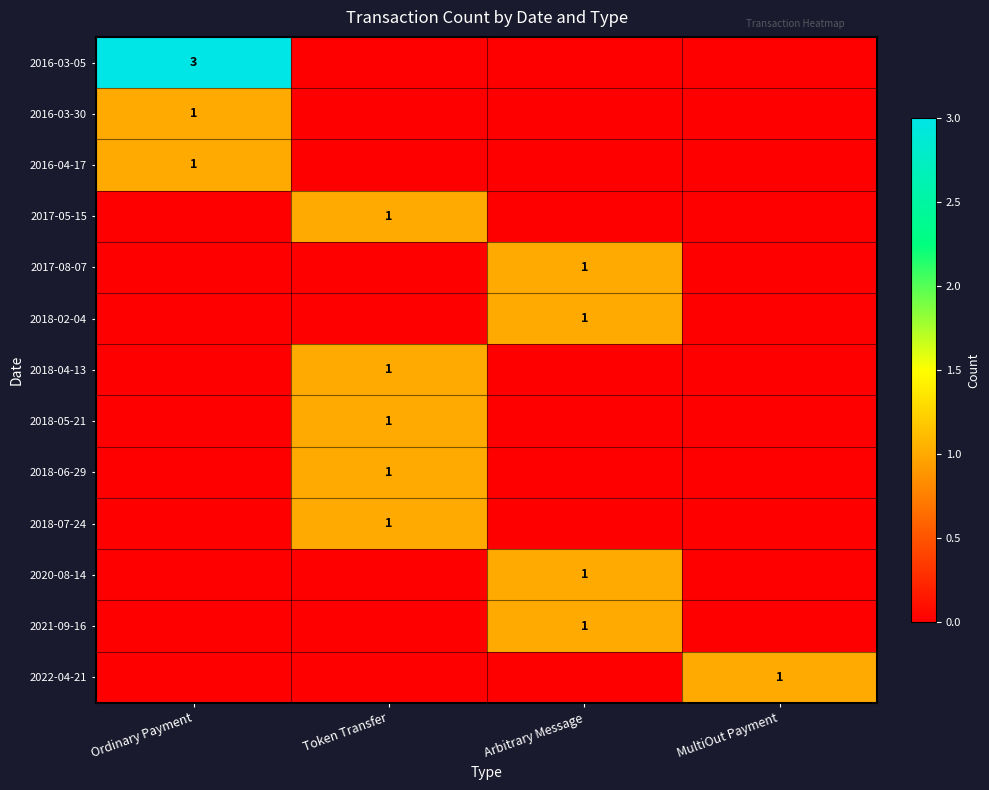

How many data points does each series have?

4